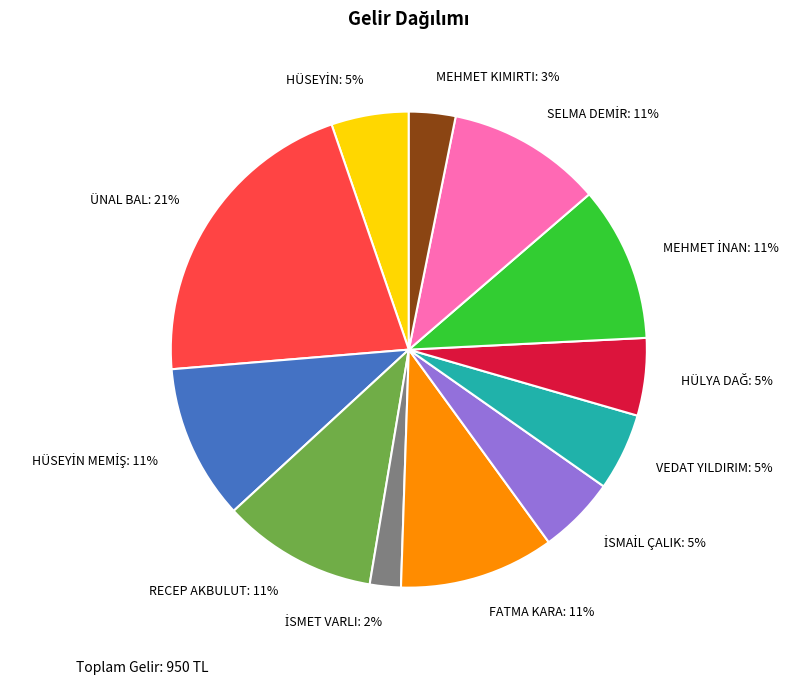

How many slices are in this pie chart?

12